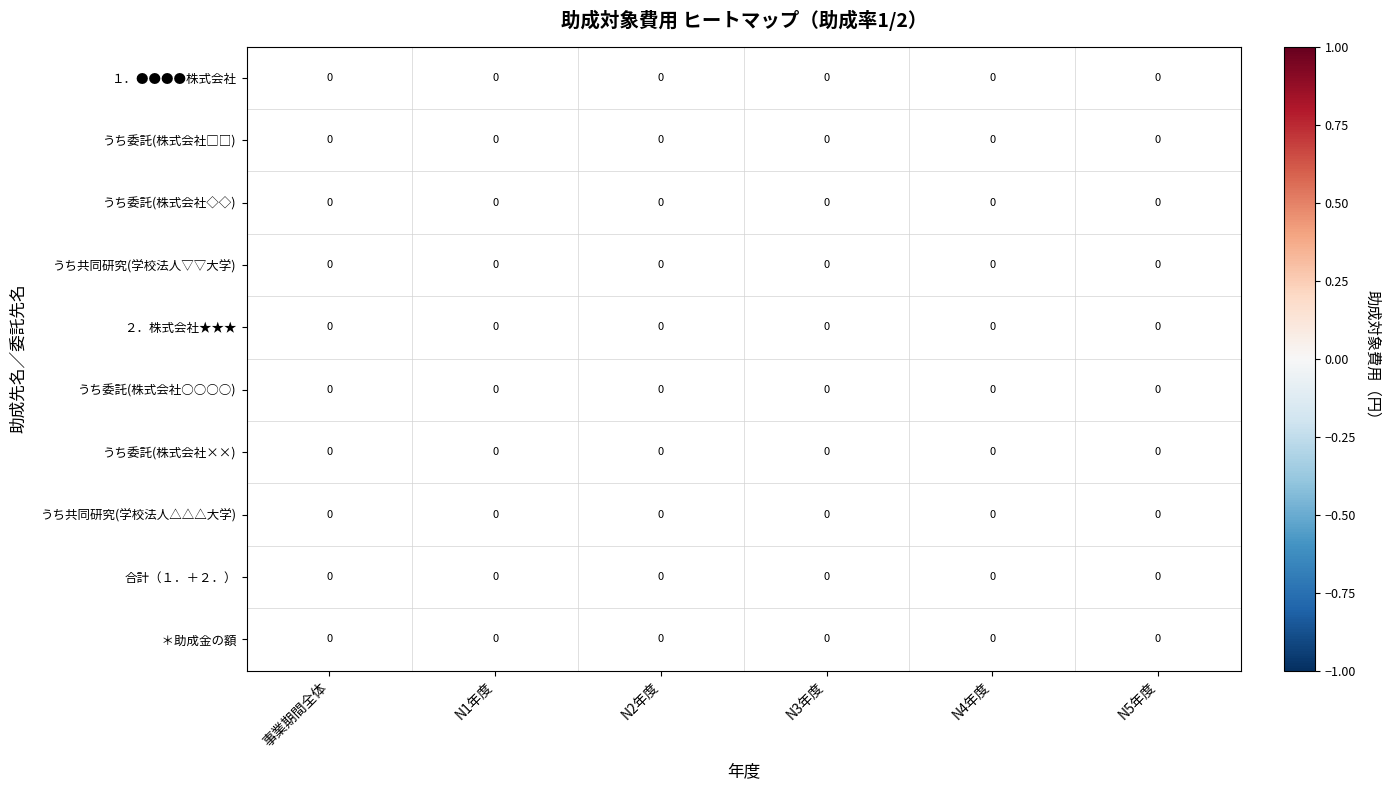

At N2年度, list the series in order from smallest to largest.

１．●●●●株式会社, うち委託(株式会社□□), うち委託(株式会社◇◇), うち共同研究(学校法人▽▽大学), ２．株式会社★★★, うち委託(株式会社○○○○), うち委託(株式会社××), うち共同研究(学校法人△△△大学), 合計（１．＋２．）, ＊助成金の額